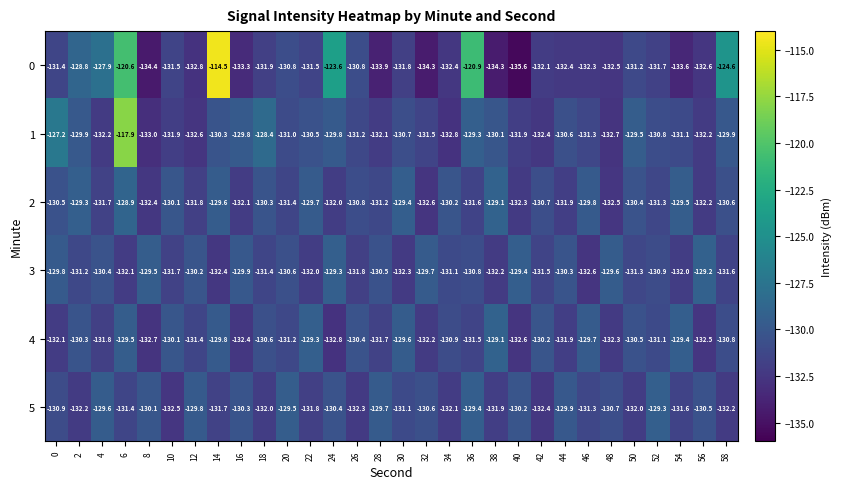

What is the average value of the 1 series?

-130.5